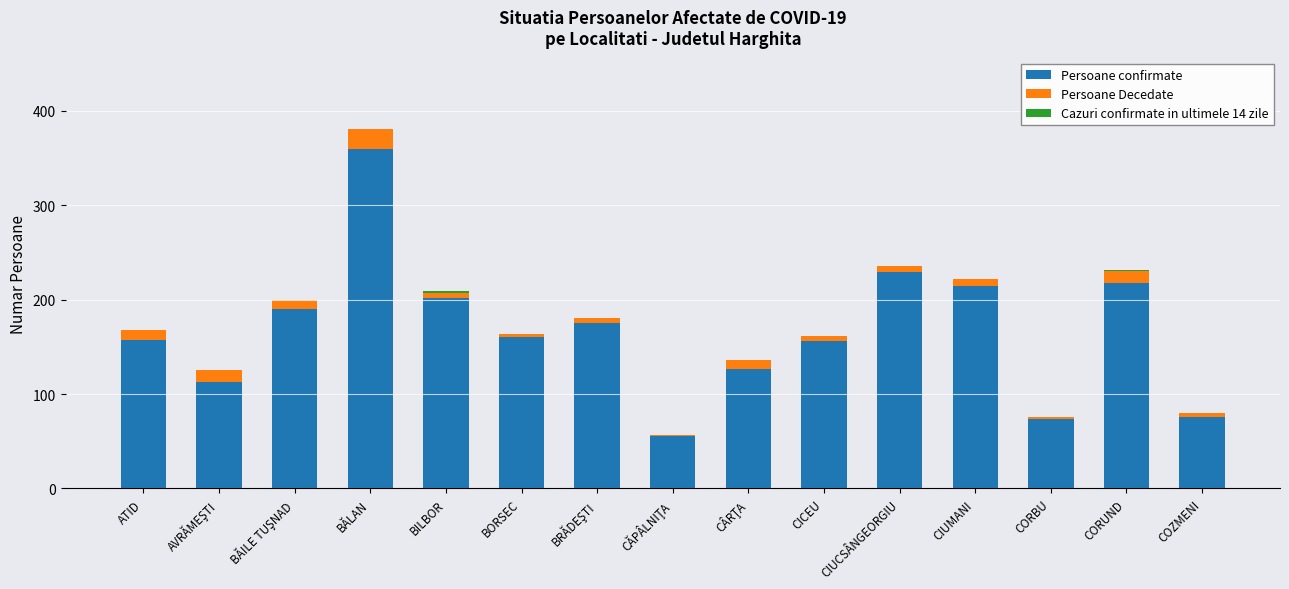

Which category has the highest value in the Persoane confirmate series?

BĂLAN